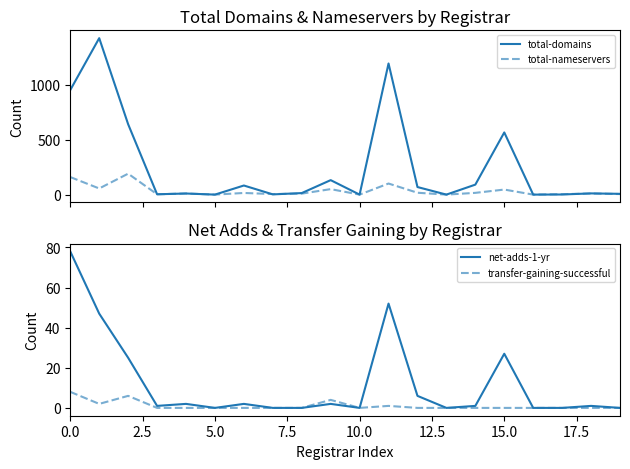

Reading left to right, extract all data points from this chart.

total-domains: 954	1427	642	3	10	0	83	2	14	132	0	1196	69	0	91	567	0	1	11	7
total-nameservers: 160	56	191	3	10	0	15	5	9	50	0	101	17	0	16	46	0	4	10	5
net-adds-1-yr: 78	47	25	1	2	0	2	0	0	2	0	52	6	0	1	27	0	0	1	0
transfer-gaining-successful: 8	2	6	0	0	0	0	0	0	4	0	1	0	0	0	0	0	0	0	0